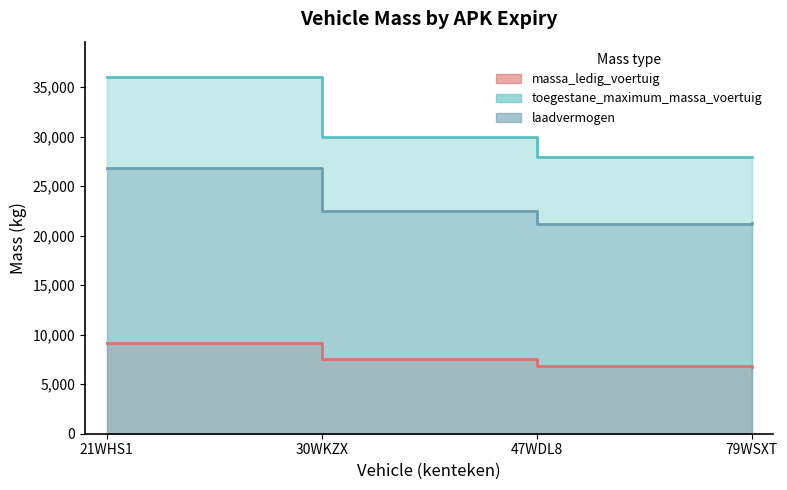

True or false: massa_ledig_voertuig and laadvermogen cross at least once.

False